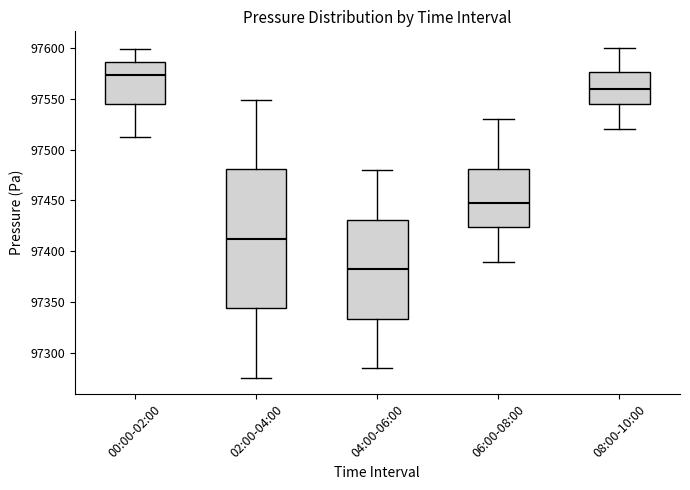

Reading left to right, read every box against the y-axis: the position of its median line, the range the box covers, and the ends of its whiskers. The values are not printed on the chart, so give them approximately, as read against the axis.

00:00-02:00: median 97575, box 97545 to 97585, whiskers 97515 to 97600
02:00-04:00: median 97415, box 97345 to 97480, whiskers 97275 to 97550
04:00-06:00: median 97385, box 97335 to 97430, whiskers 97285 to 97480
06:00-08:00: median 97450, box 97425 to 97480, whiskers 97390 to 97530
08:00-10:00: median 97560, box 97545 to 97575, whiskers 97520 to 97600